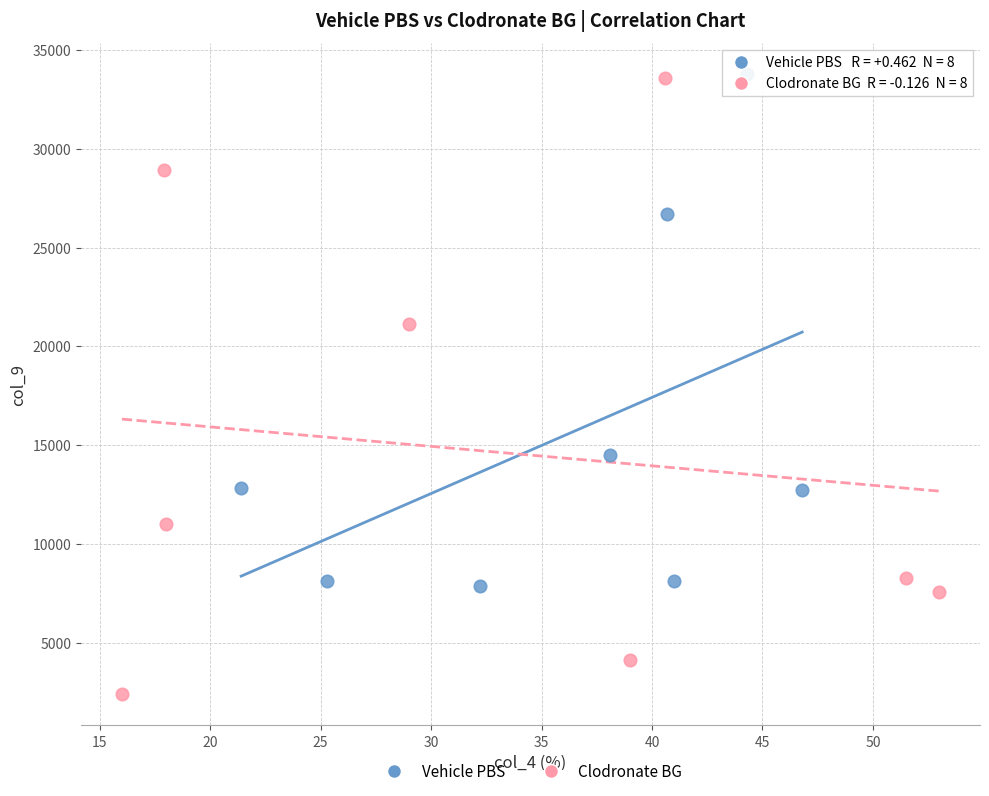

Which series reaches the minimum Y coordinate?

Clodronate BG